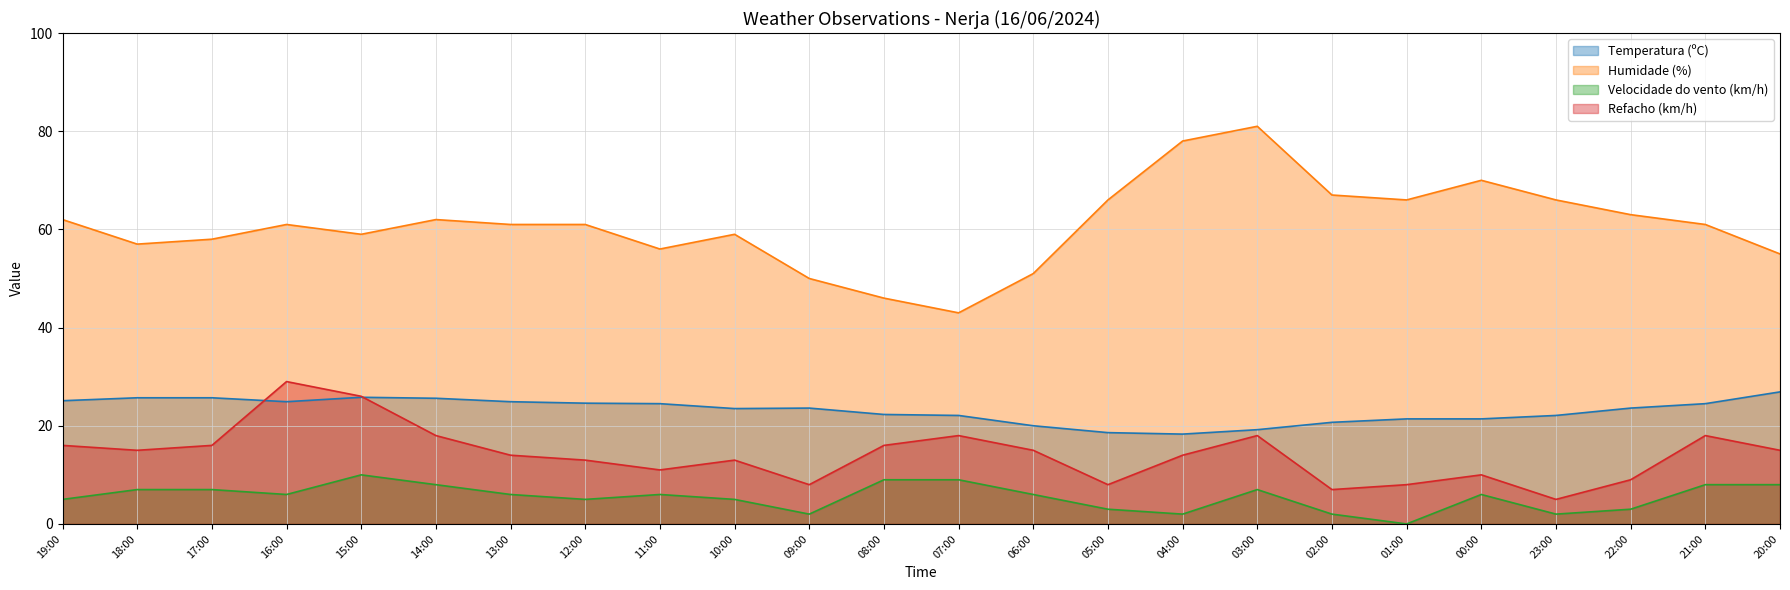

Where does the Humidade (%) series first go above 61?

19:00